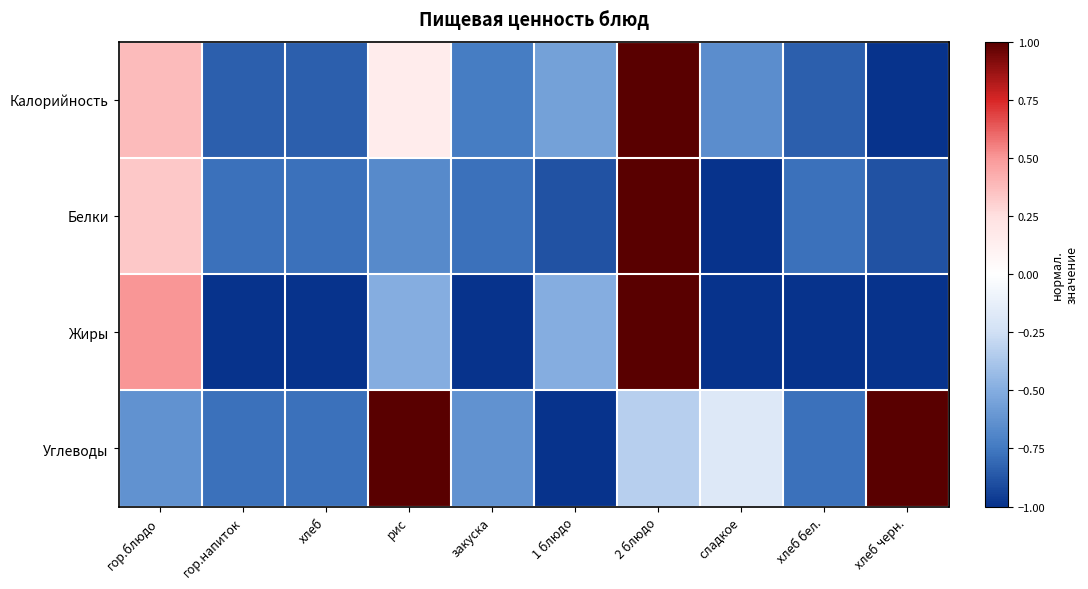

What is the smallest value displayed?

-1.0